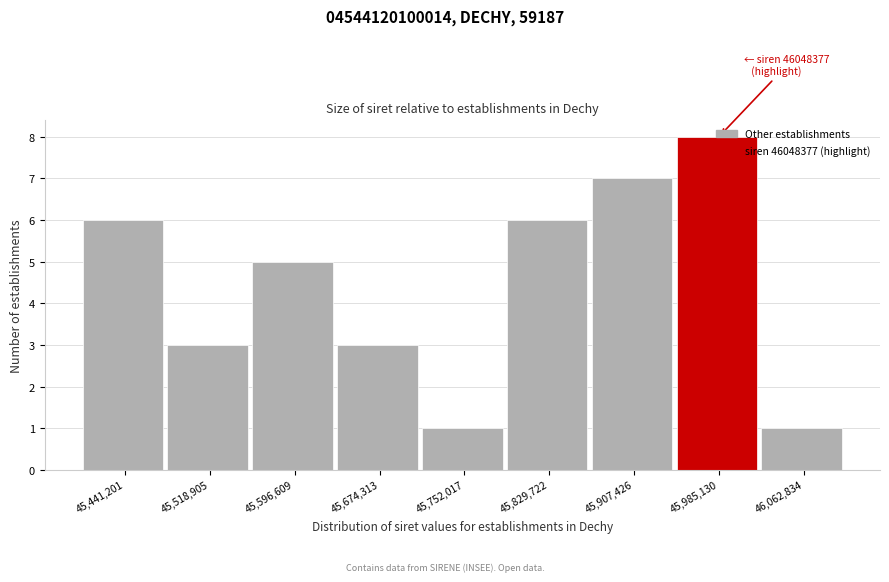

What value does the data have at 45,518,905?

3